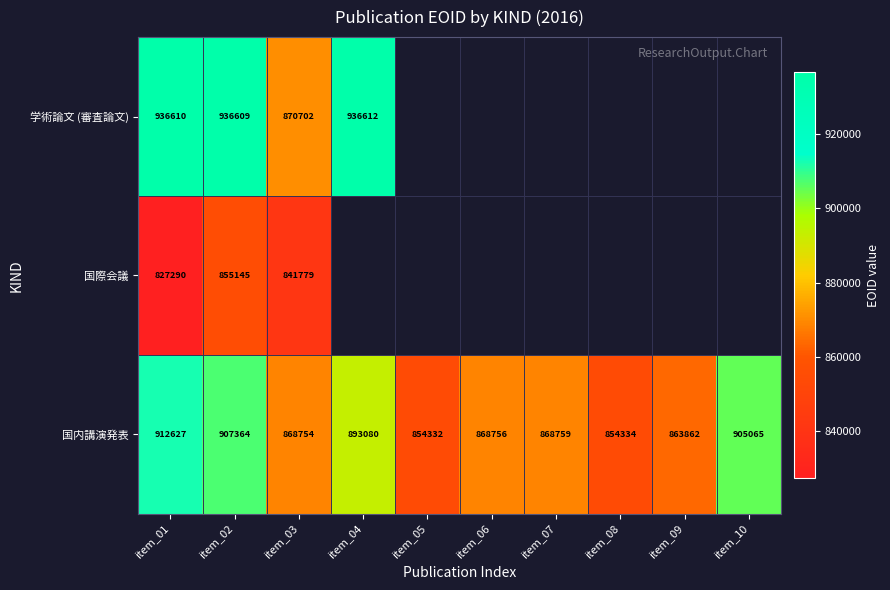

What is the smallest value displayed?

827290.0